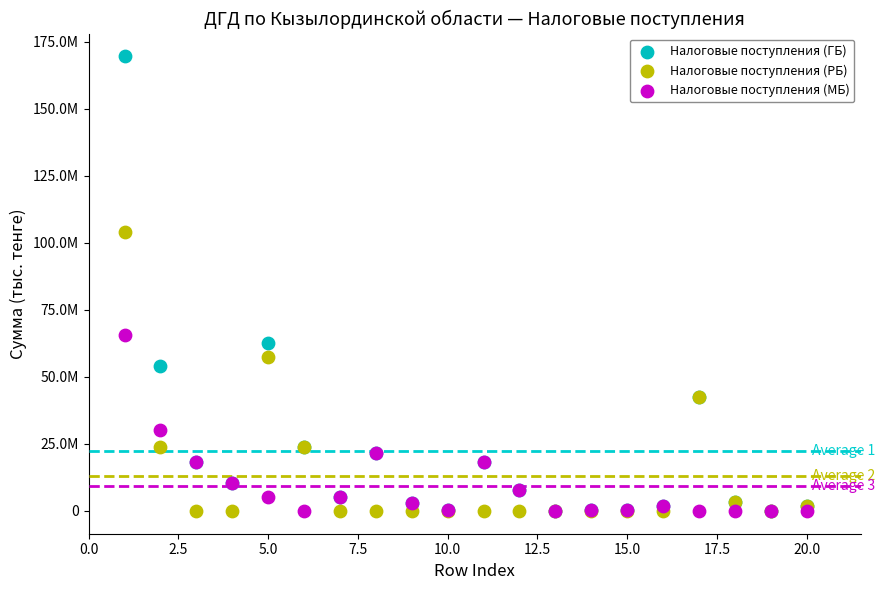

Which series contains the highest Y value?

Налоговые поступления (ГБ)